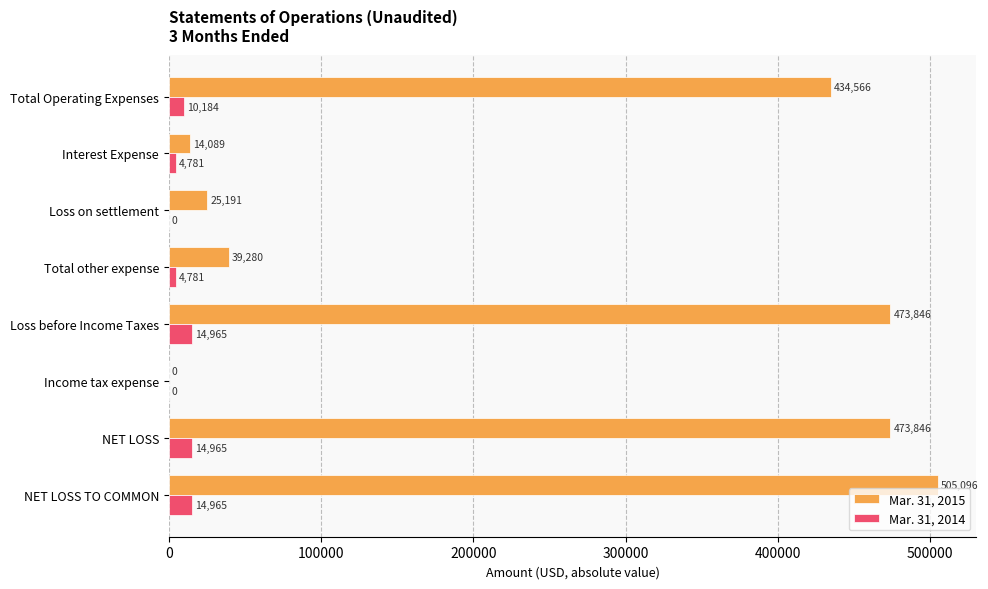

How many positive values does the Mar. 31, 2015 series have?

7